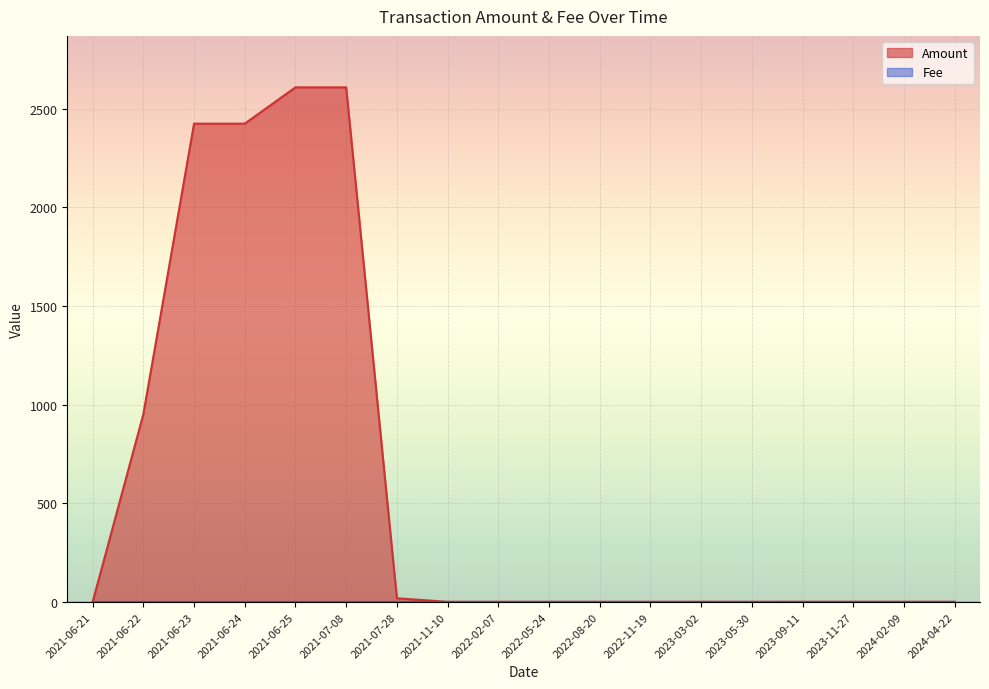

What is the highest value of the Fee series?

0.1